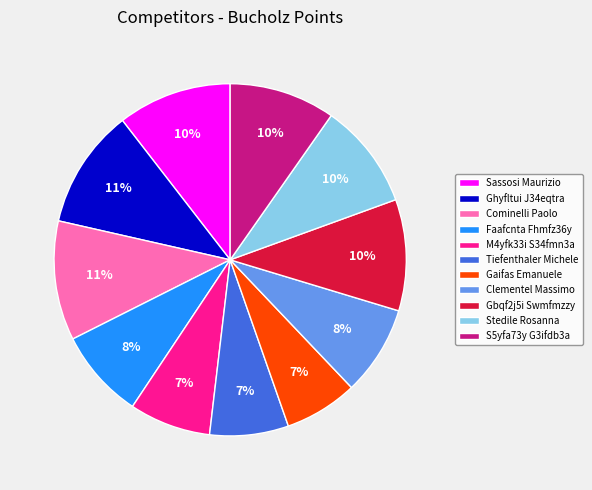

Is there any slice that represents more than half of the pie?

No